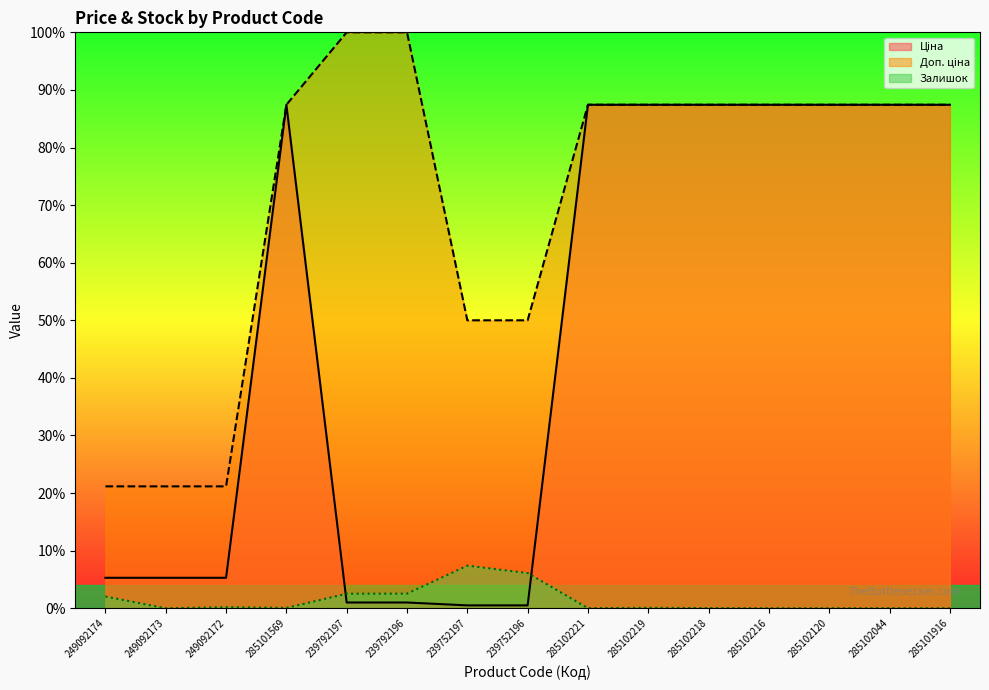

Is it true that Доп. ціна equals 30.8 at 249092174?

False